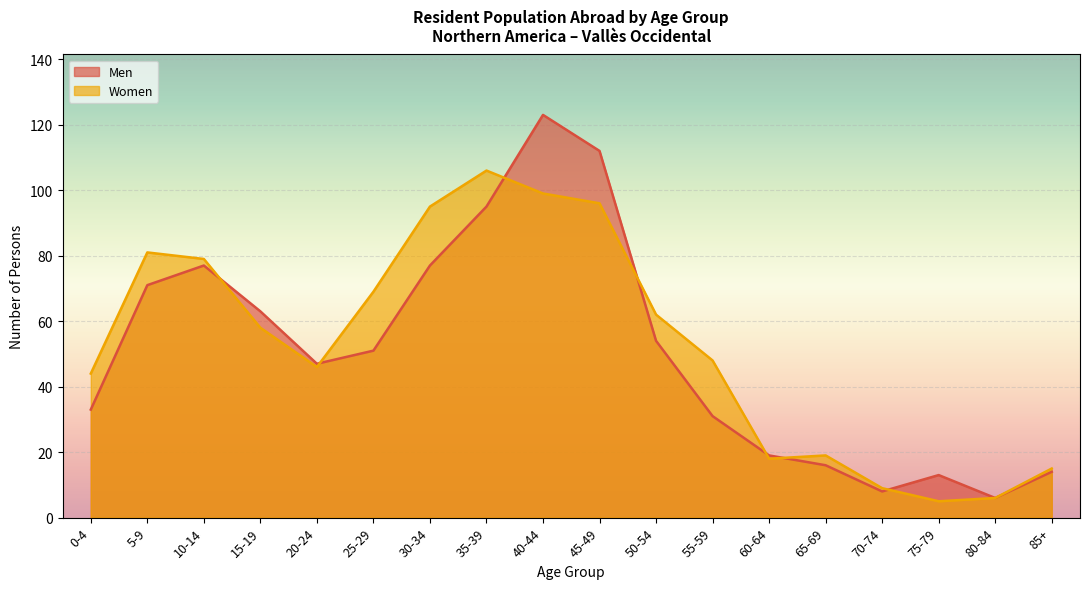

What is the difference between the Women values at 25-29 and 85+?

54